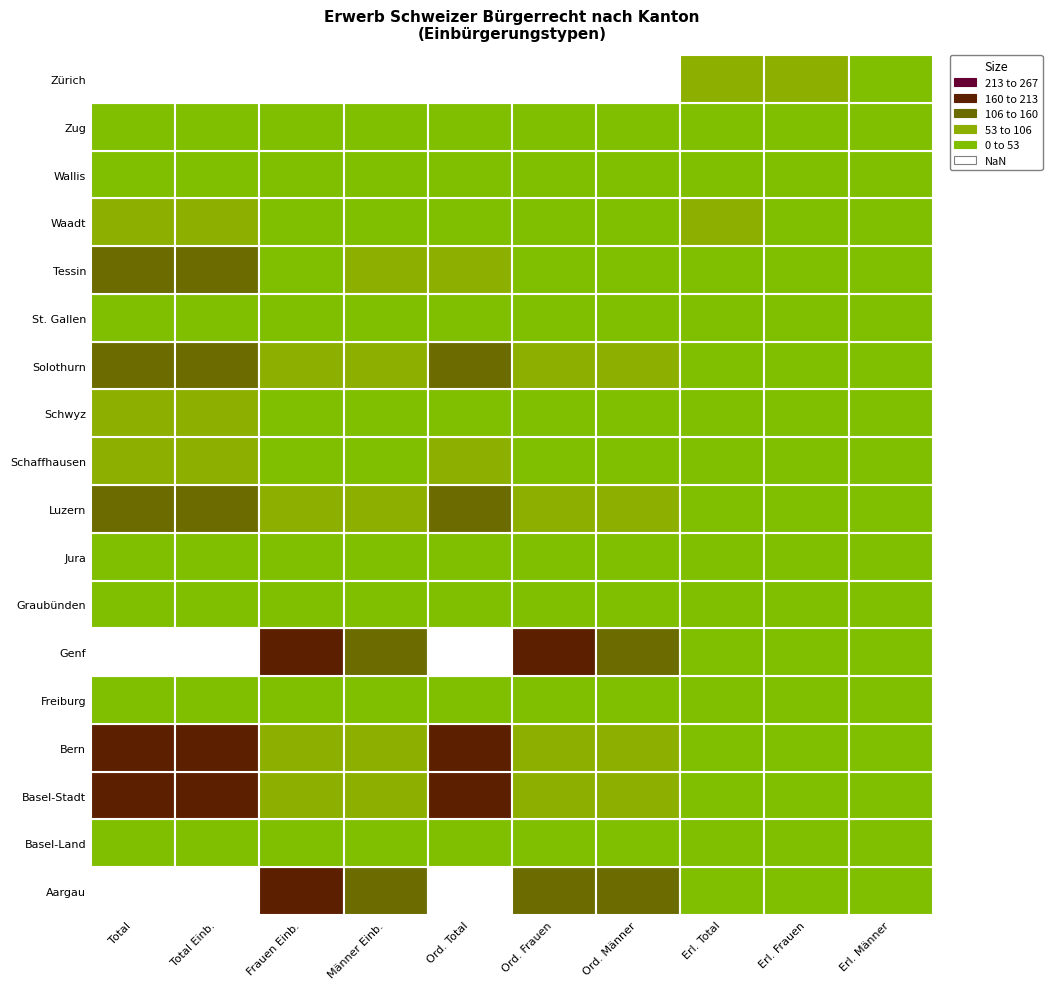

Reading left to right, transcribe all the data shown in this chart.

Aargau: 311	307	162	145	288	153	135	19	9	10
Basel-Land: 28	27	17	10	15	9	6	12	8	4
Basel-Stadt: 176	176	94	82	165	85	80	11	9	2
Bern: 205	205	103	102	167	82	85	38	21	17
Freiburg: 24	22	9	13	6	3	3	16	6	10
Genf: 343	343	196	147	307	175	132	36	21	15
Graubünden: 39	39	24	15	30	17	13	9	7	2
Jura: 19	19	11	8	15	8	7	4	3	1
Luzern: 139	137	63	74	123	59	64	14	4	10
Schaffhausen: 67	67	36	31	65	35	30	2	1	1
Schwyz: 57	57	28	29	52	25	27	5	3	2
Solothurn: 156	154	93	61	137	82	55	17	11	6
St. Gallen: 16	14	6	8	2	1	1	12	5	7
Tessin: 111	111	50	61	83	34	49	28	16	12
Waadt: 69	69	44	25	3	1	2	66	43	23
Wallis: 16	16	9	7	0	0	0	16	9	7
Zug: 32	32	20	12	28	18	10	4	2	2
Zürich: 905	901	473	428	822	418	404	79	55	24